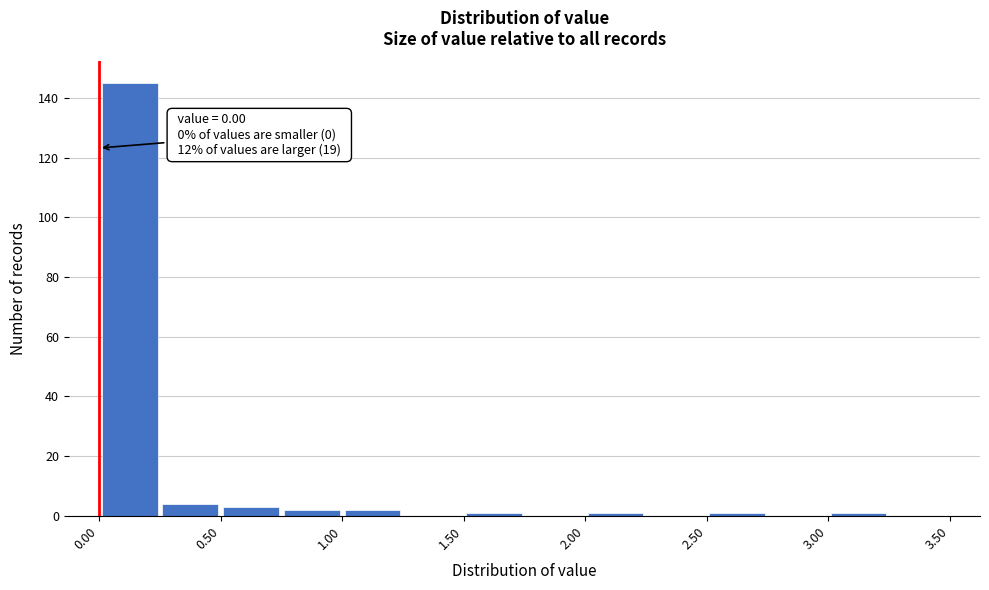

Over which range of the x-axis is the bar tallest?

0.00 to 0.25